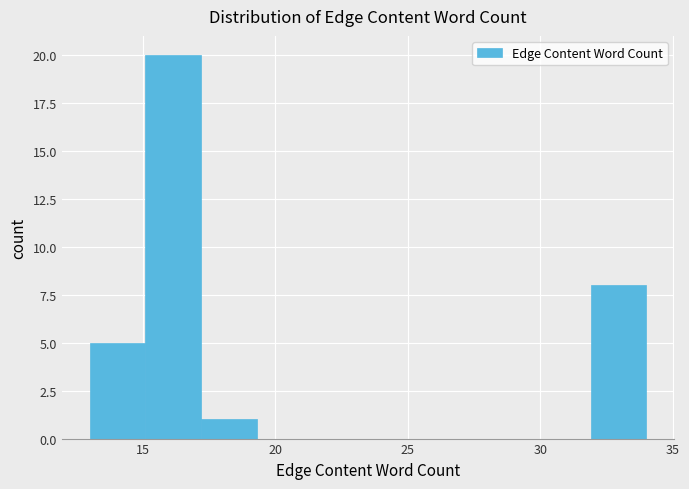

What is the height of the bar covering 31.9 to 34.0 on the x-axis? Neither the bar edges nor the heights are printed on the chart, so give them approximately, as read against the axes.

8